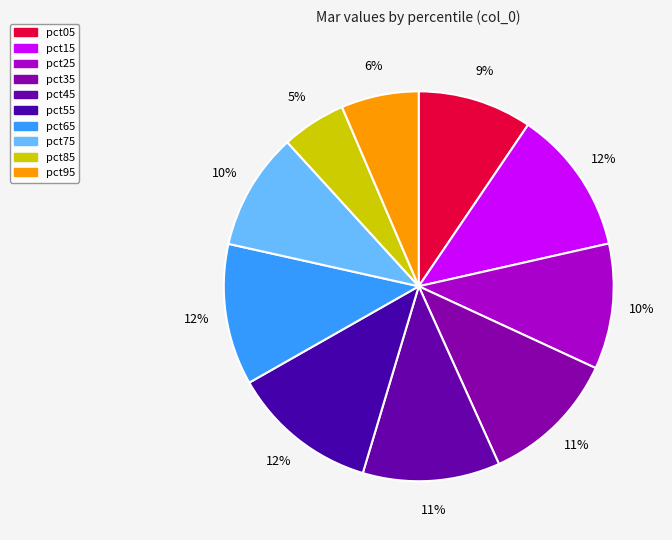

Does pct65 account for over 50% of the chart?

No